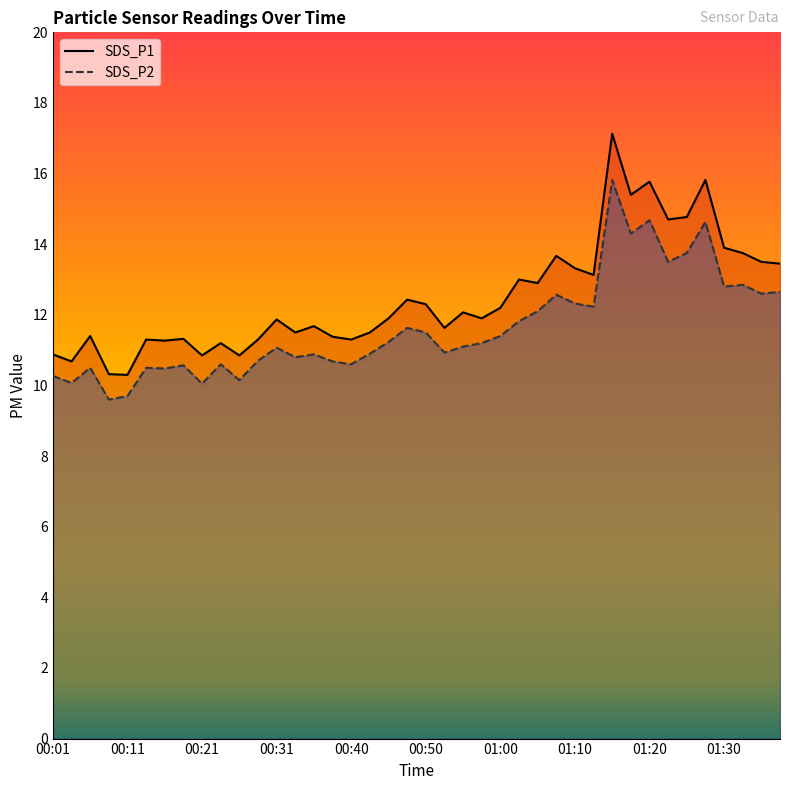

At which category does the chart reach its peak across all series?

01:15